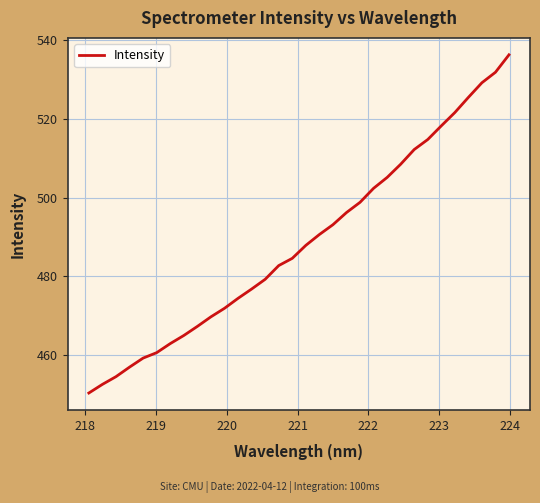

What is the greatest value displayed?

536.3